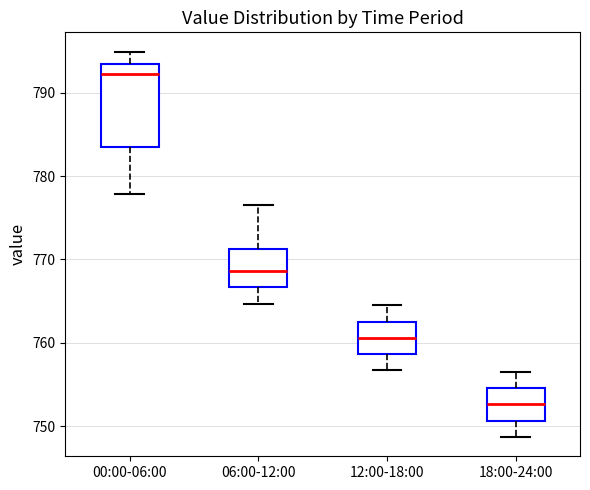

Which box is the tallest, from its lower edge to its upper edge?

00:00-06:00